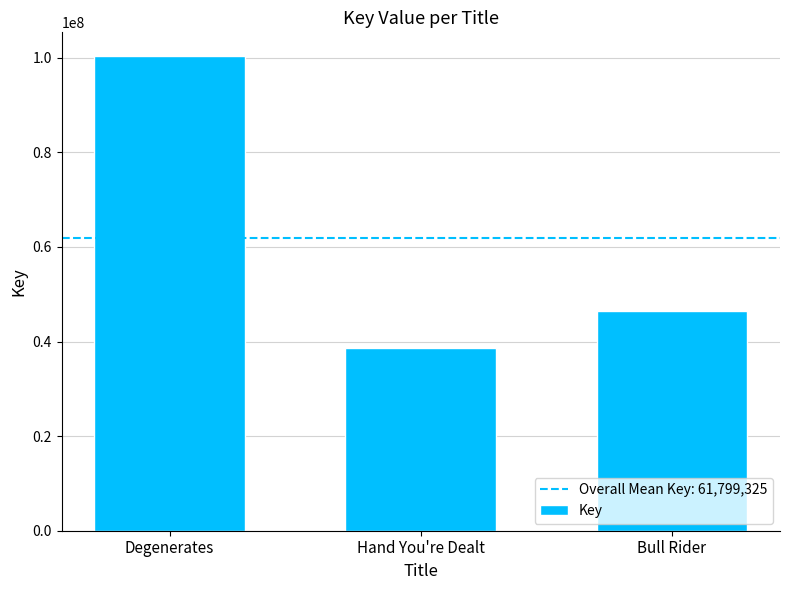

What is the label of the 3rd bar from the left?

Bull Rider